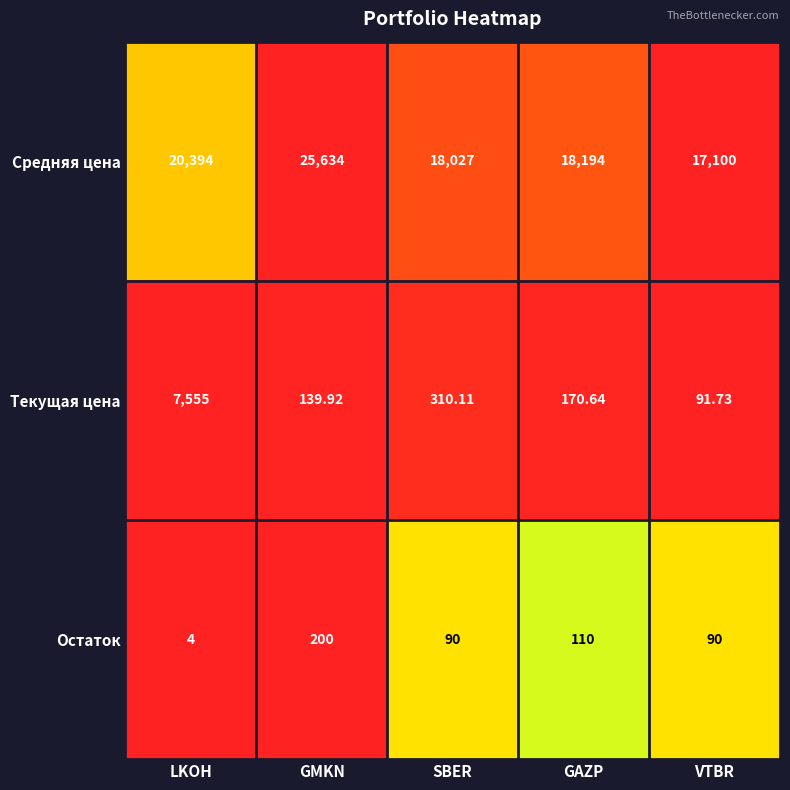

What is the spread (max minus min) of values at VTBR?

17010.0